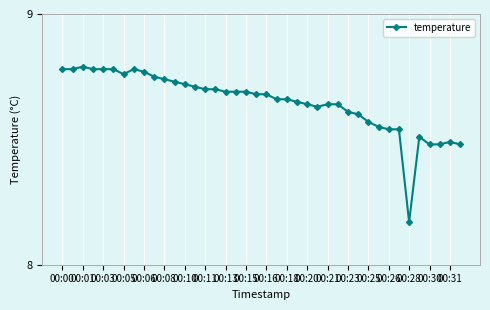

How many lines are shown in the chart?

1